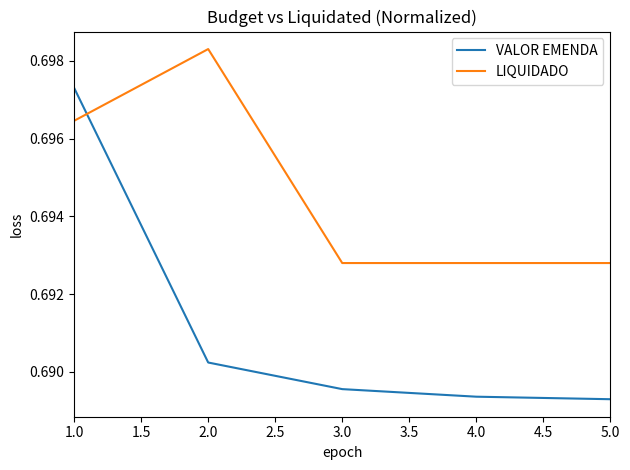

Between 2.0 and 4.0, which series saw the biggest shift?

LIQUIDADO